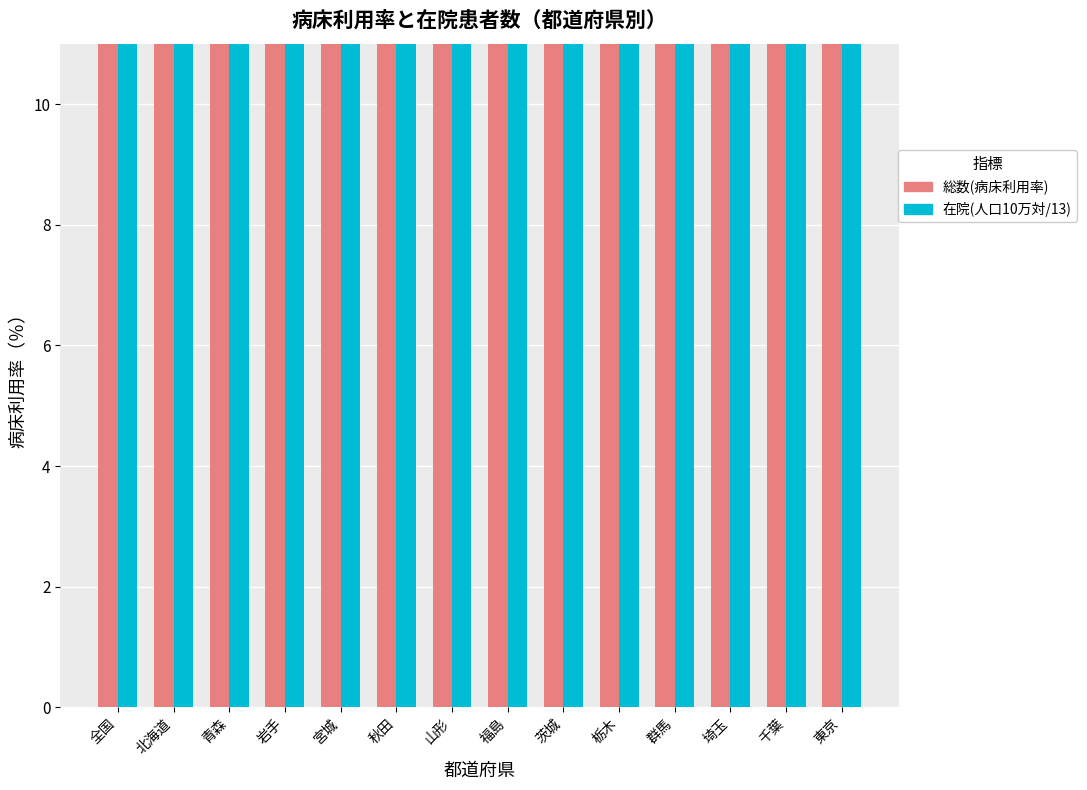

Where is 総数(病床利用率) nearest to the value 83?

千葉